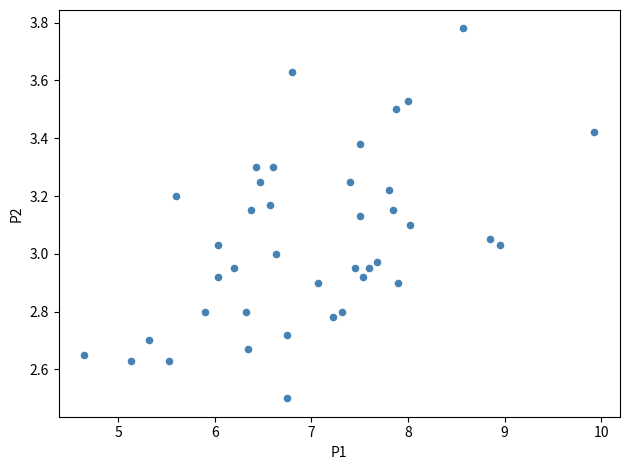

What is the range of Y values (max minus min)?

1.3